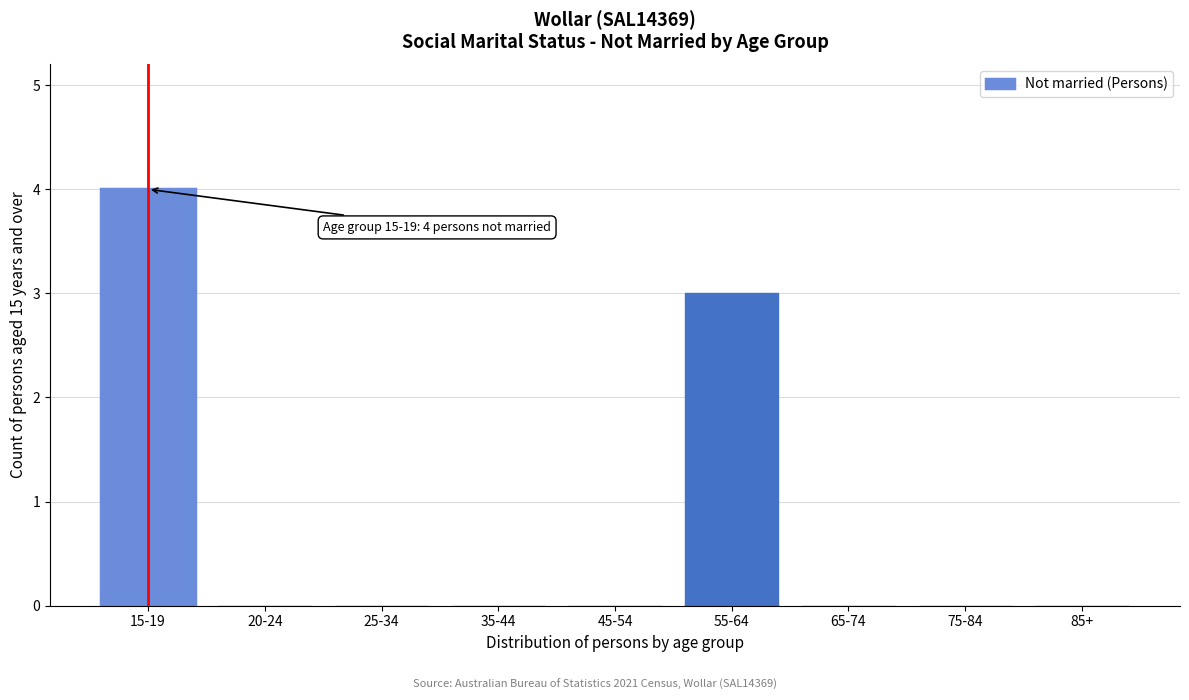

Reading left to right, transcribe all the data shown in this chart.

15-19=4	20-24=0	25-34=0	35-44=0	45-54=0	55-64=3	65-74=0	75-84=0	85+=0